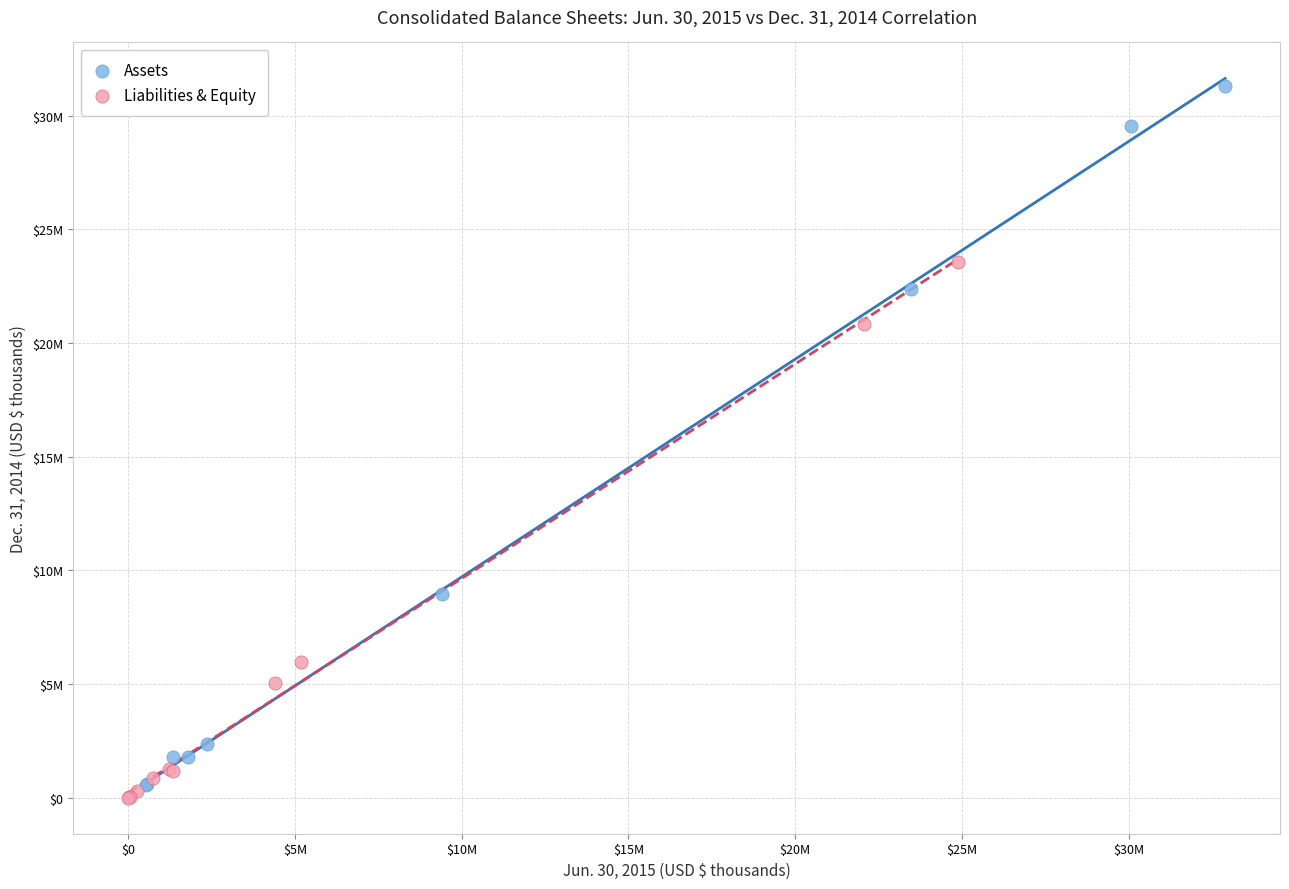

Which series contains the lowest Y value?

Liabilities & Equity